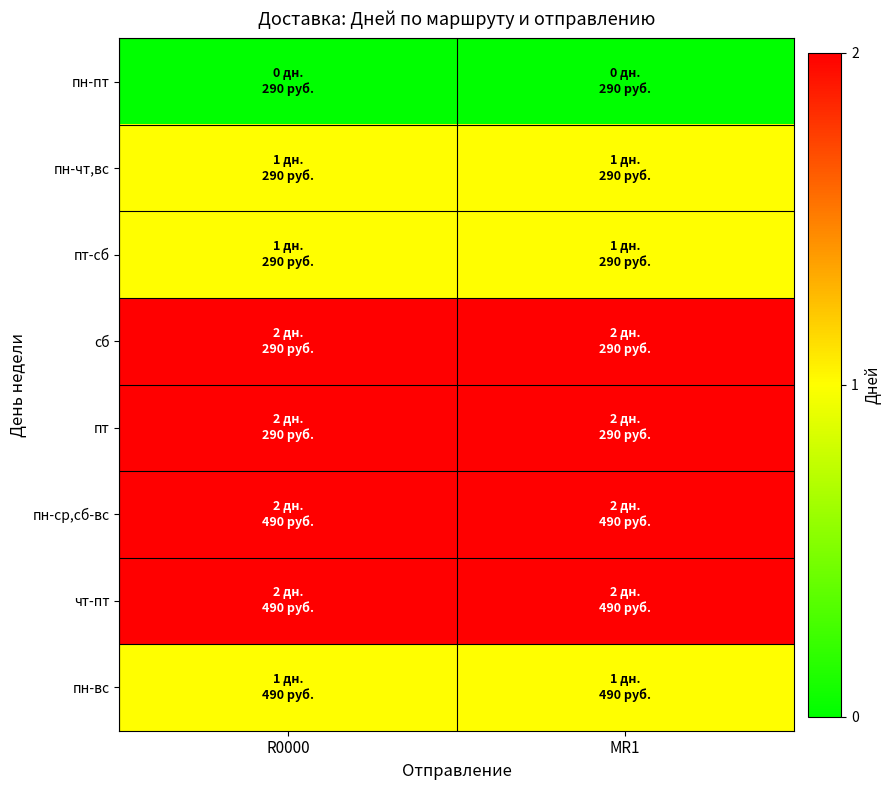

Rank the series at R0000 from highest to lowest value.

сб, пт, пн-ср,сб-вс, чт-пт, пн-чт,вс, пт-сб, пн-вс, пн-пт